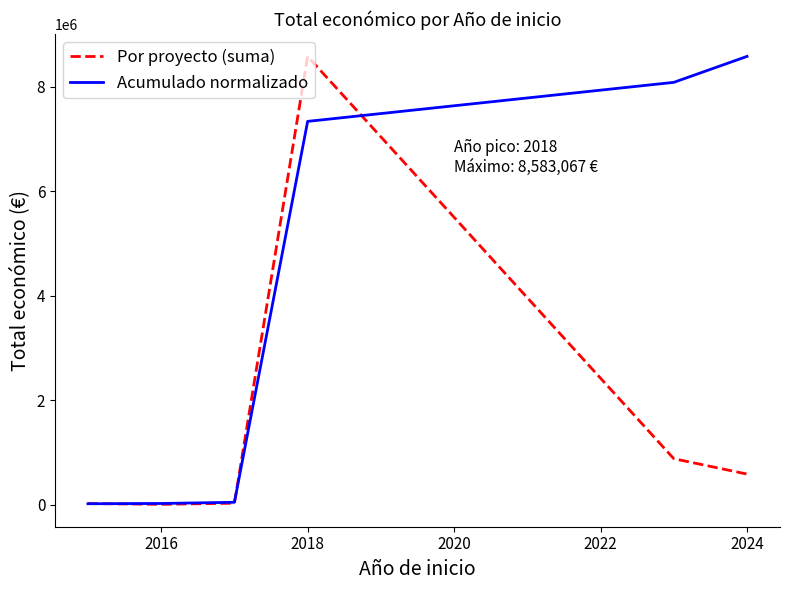

Which series ends up on top after the final intersection of Acumulado normalizado and Por proyecto (suma)?

Acumulado normalizado